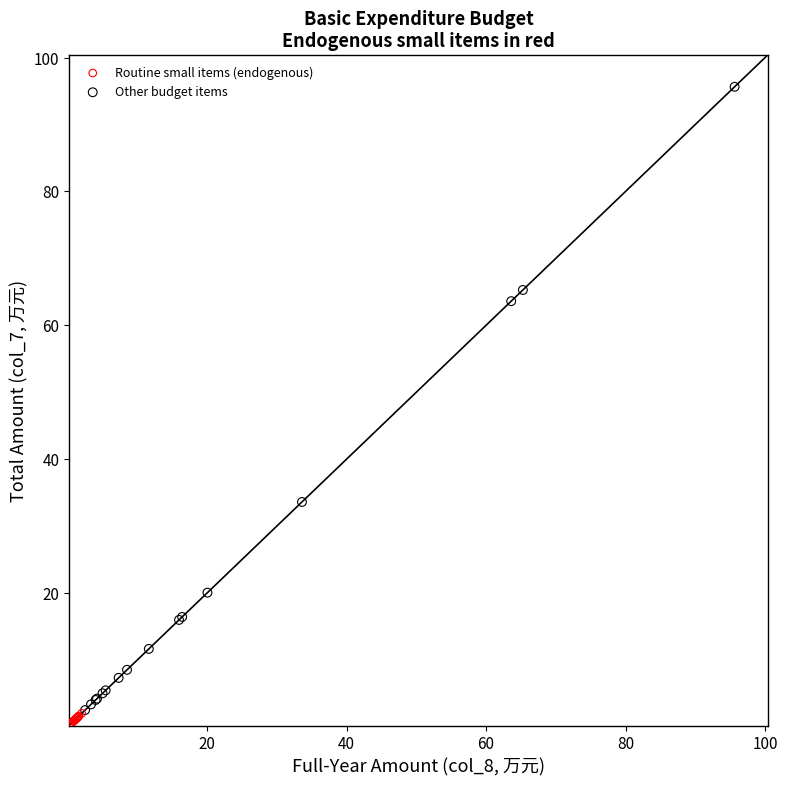

Which series has the largest Y range (max minus min)?

Other budget items